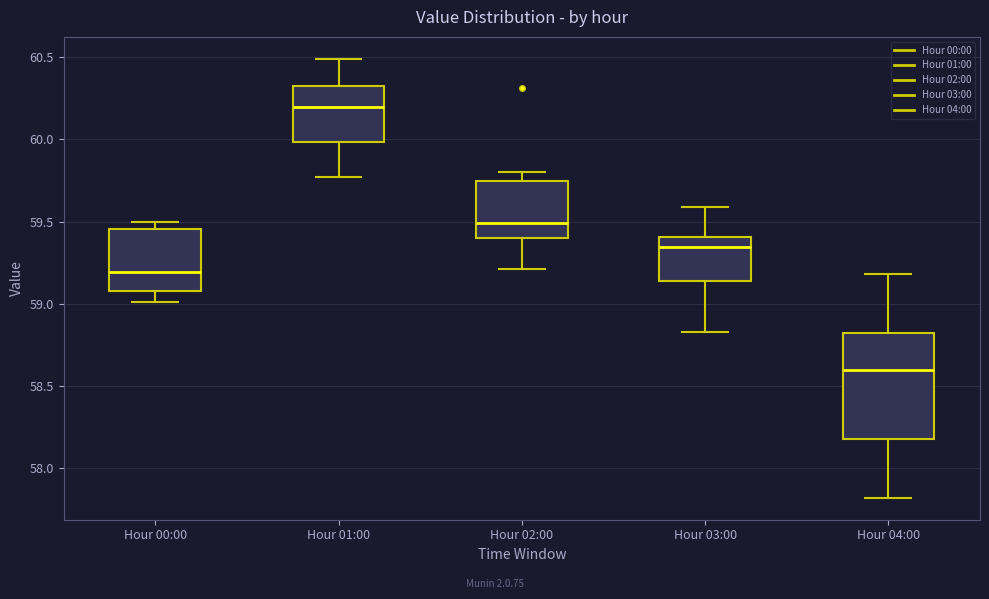

Where is the upper edge of the box for Hour 00:00 on the y-axis? The values are not printed on the chart, so give them approximately, as read against the axis.

59.45